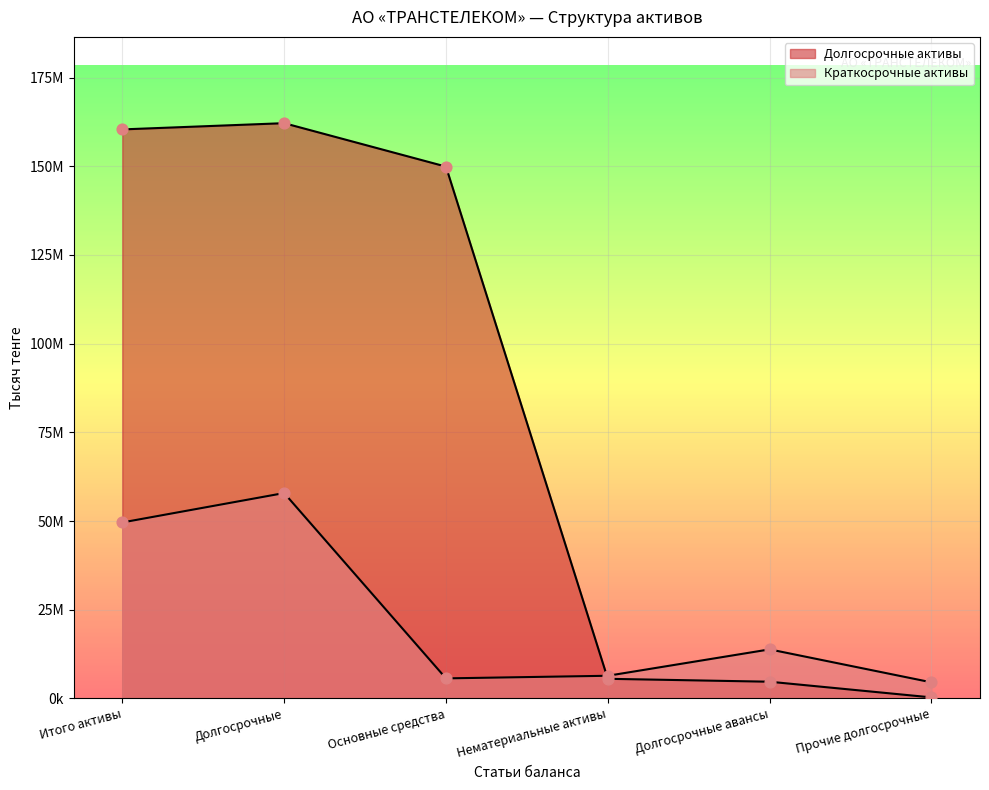

What is the total value across all series at Итого активы?

209992906